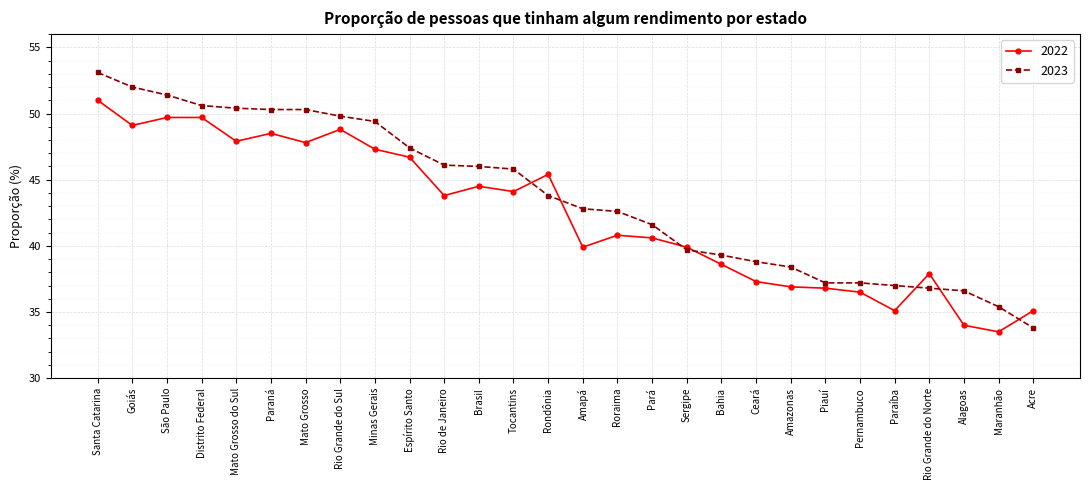

Is it true that 2022 equals 49.1 at Goiás?

True